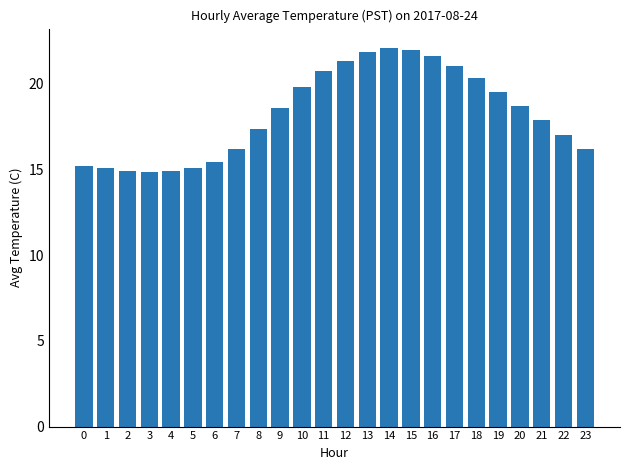

How many bars are there in total?

24